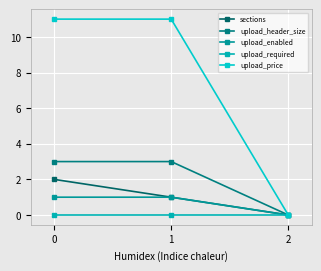

How many upload_enabled values are between 0 and 1?

3